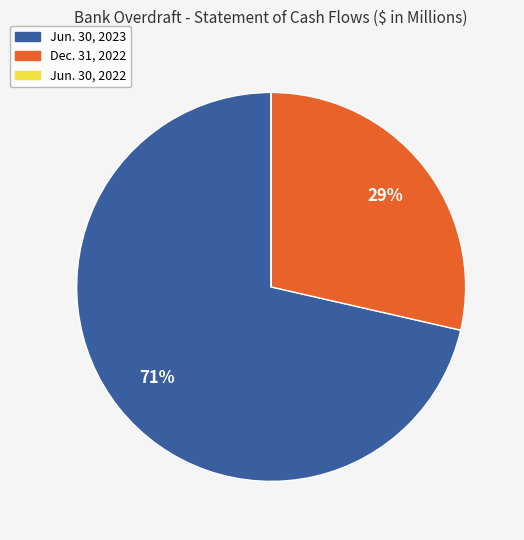

The Jun. 30, 2023 slice represents 59% of the pie. True or false?

False